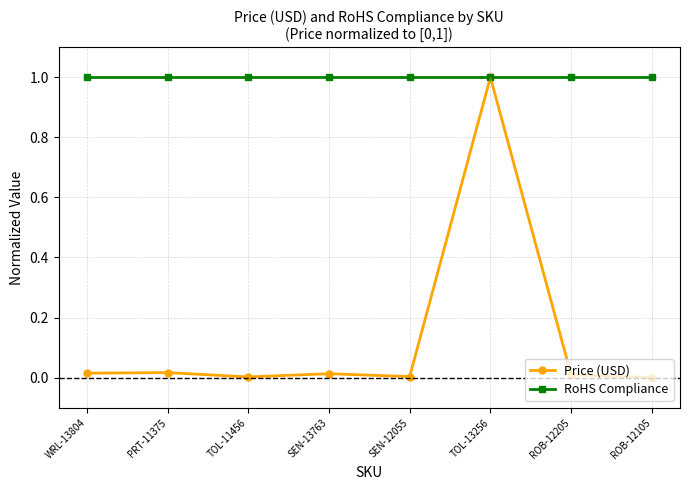

At which label does Price (USD) reach its peak?

TOL-13256